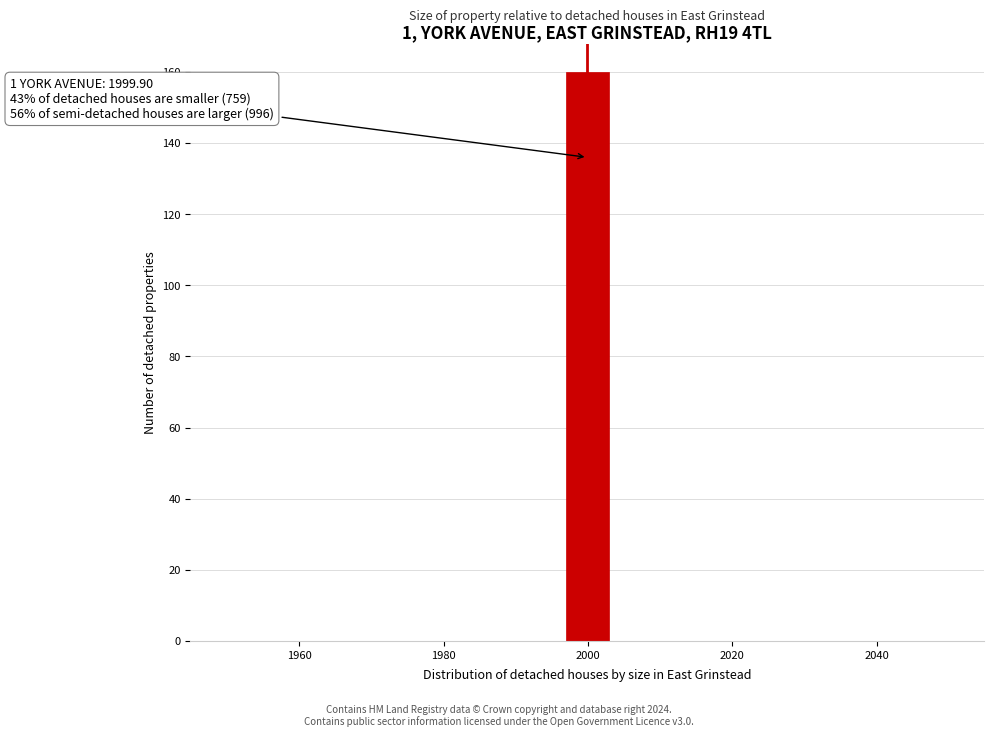

Read against the x-axis, roughly where is the centre of the tallest bar?

2000